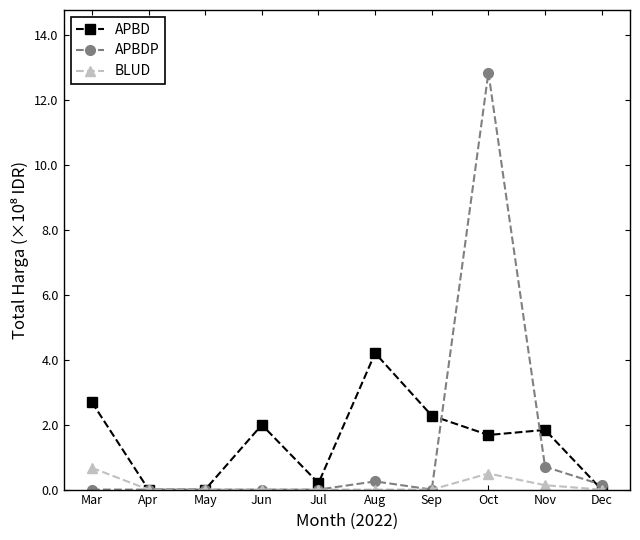

What is the value of the APBD point at the 9th from the left?

1.8